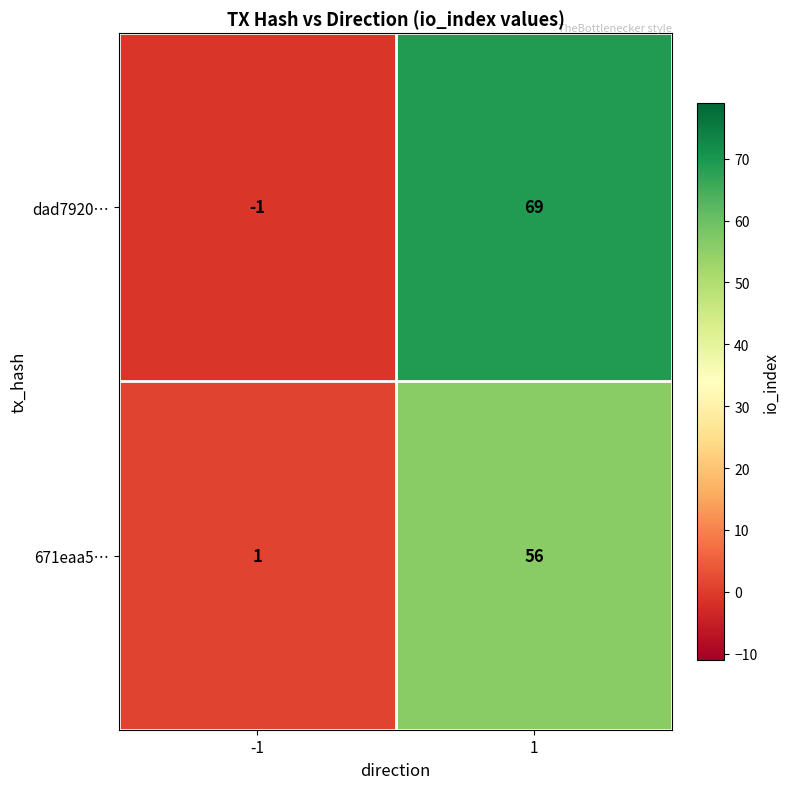

What is the greatest value displayed?

69